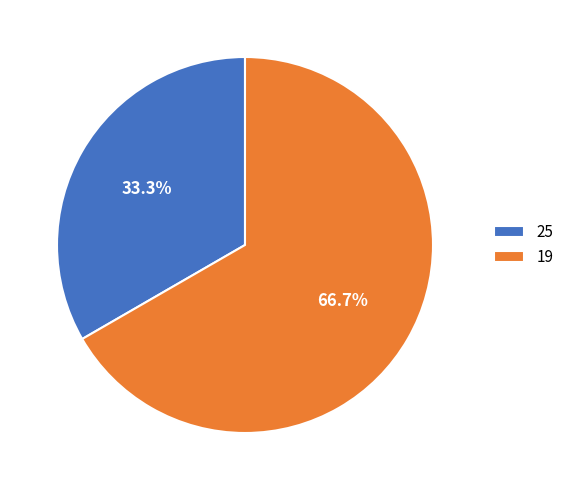

Which slice represents more than half of the pie?

19